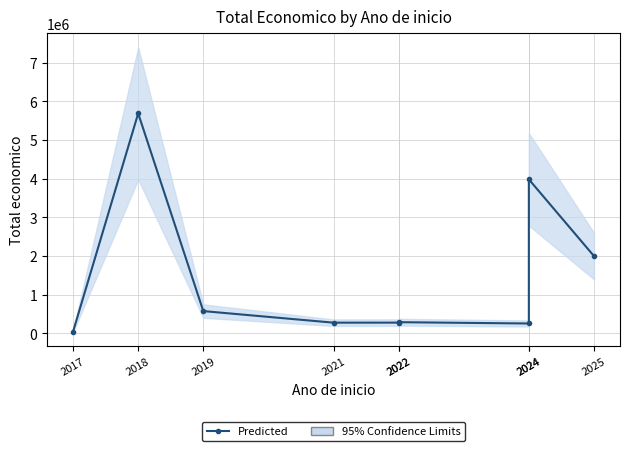

Which category has the lowest value across all series?

2017